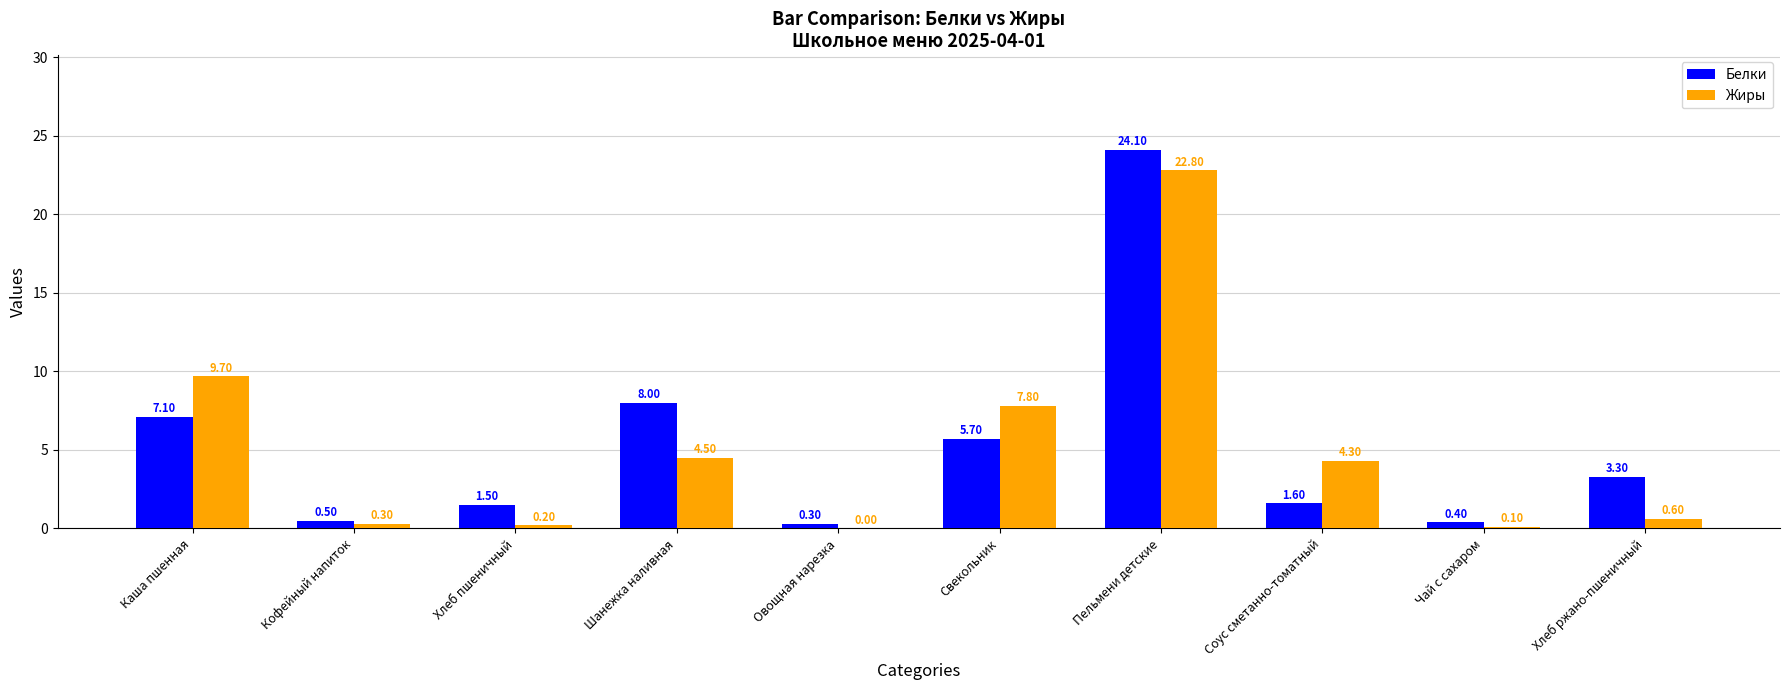

The Белки series shows 5.7 at Хлеб ржано-пшеничный. True or false?

False